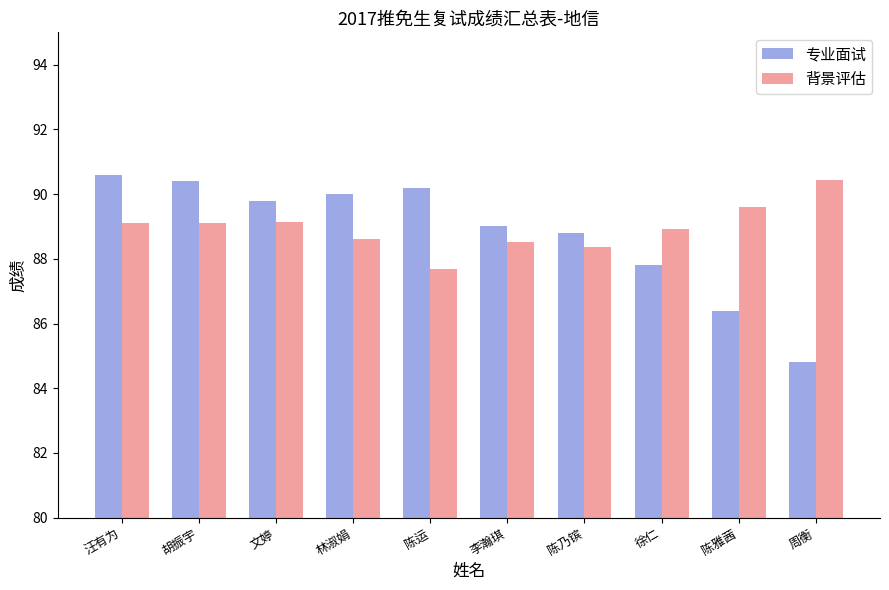

How many bars are there in total?

20